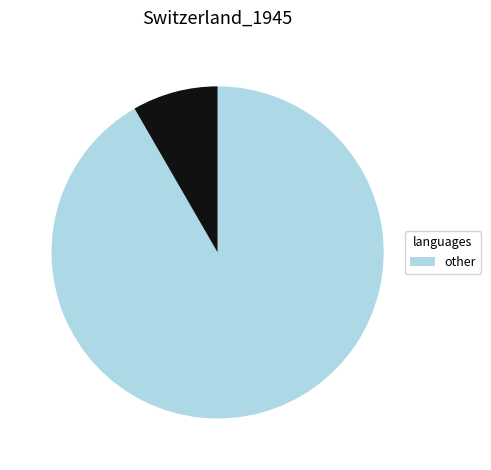

Does any single category account for the majority?

Yes